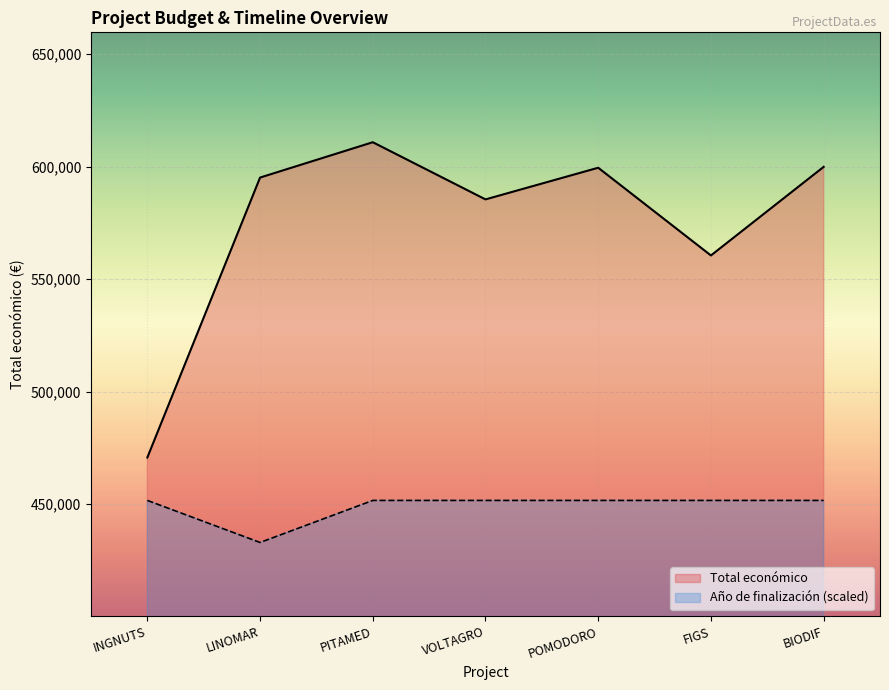

What is the difference between the Total económico values at INGNUTS and BIODIF?

129252.0